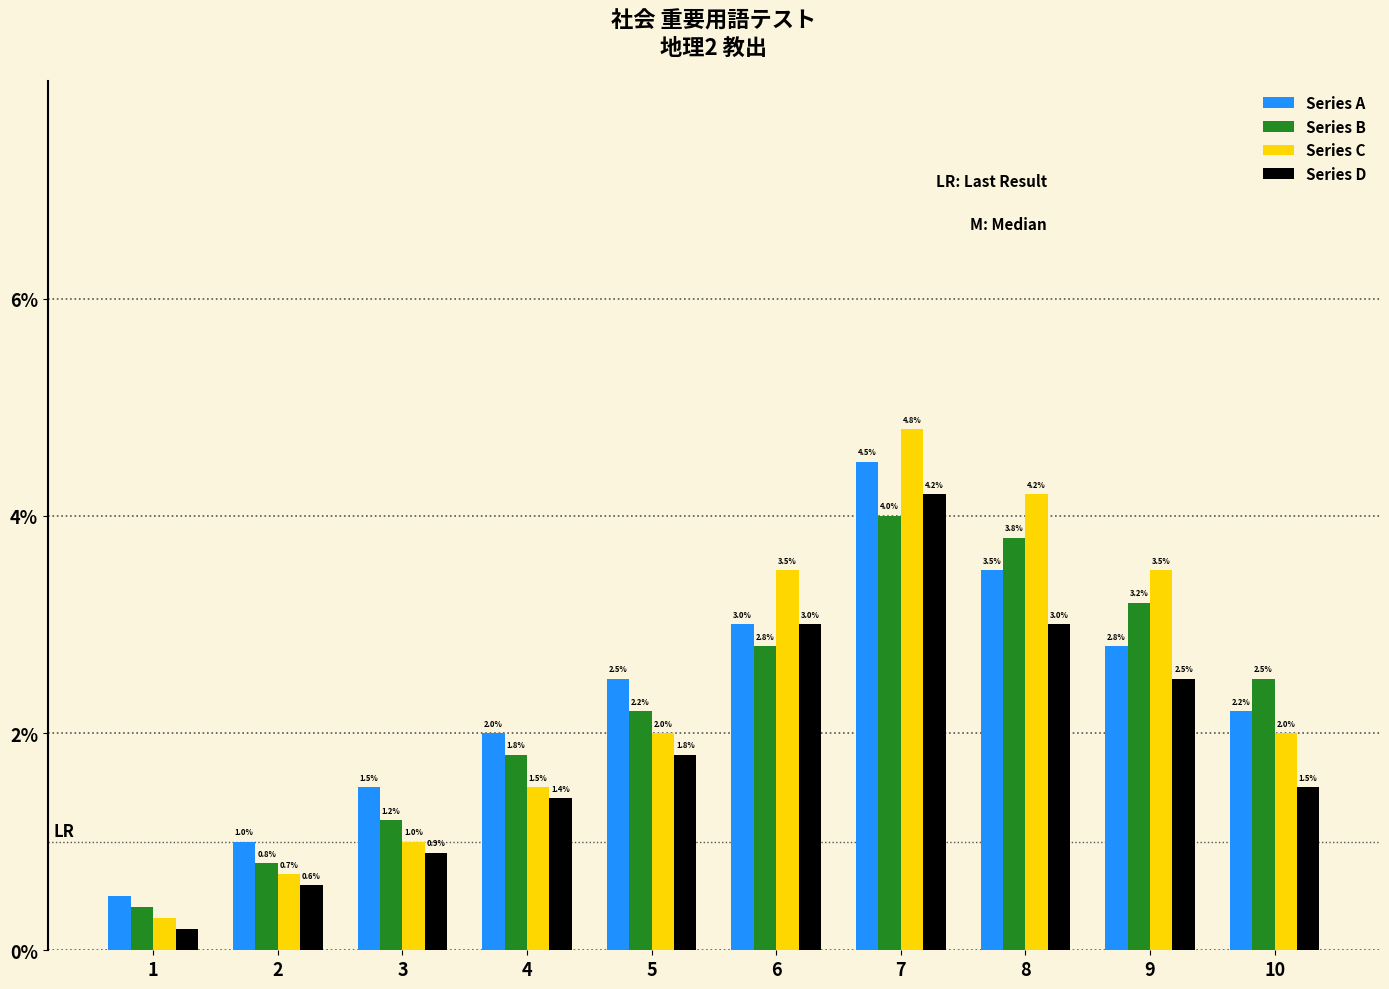

How many groups of bars are there?

10